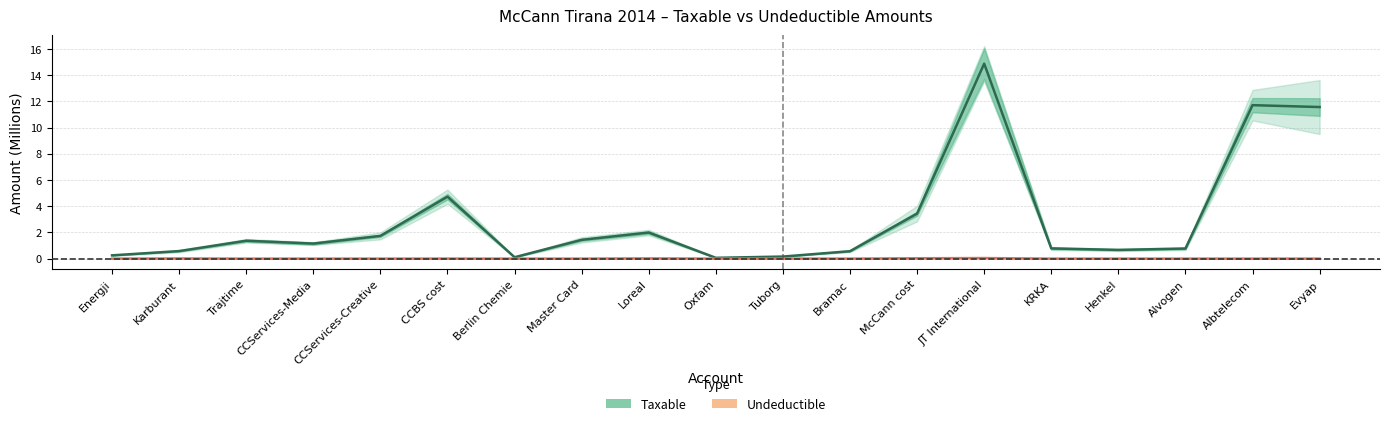

List the series in order of their peak value, highest first.

Taxable, Undeductible